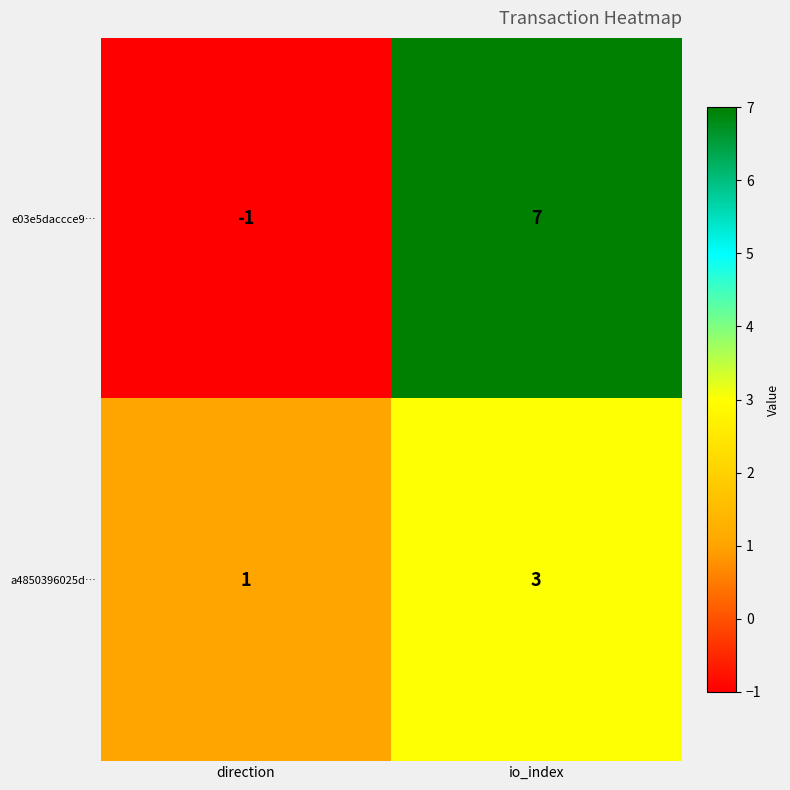

Which category has the highest value across all series?

io_index